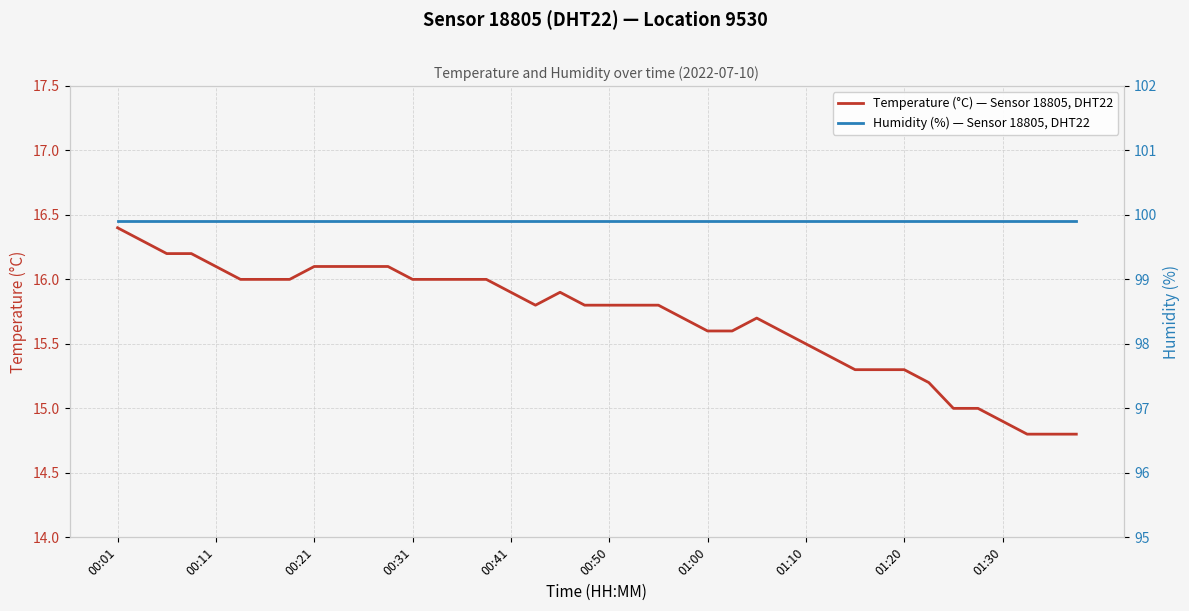

Read the Humidity (%) — Sensor 18805, DHT22 value at 19.

99.9